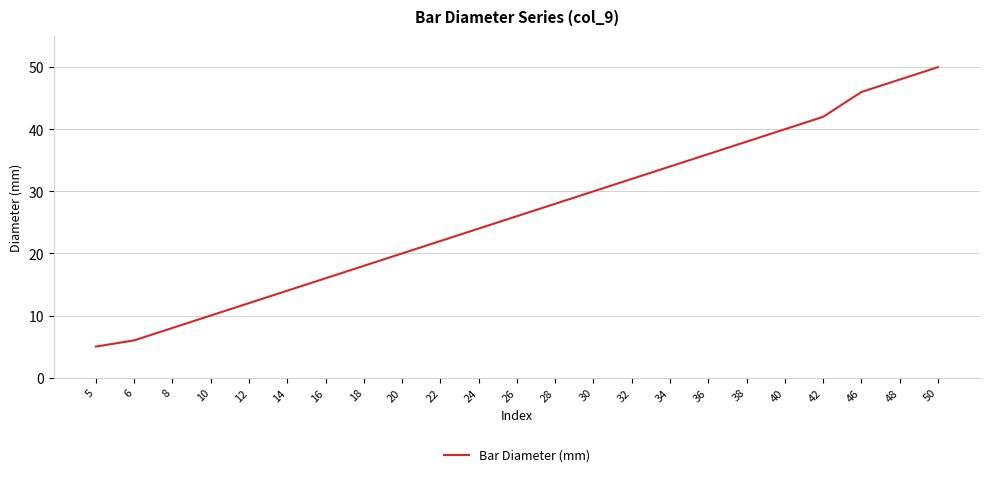

List the labels in order of value, smallest first.

5, 6, 8, 10, 12, 14, 16, 18, 20, 22, 24, 26, 28, 30, 32, 34, 36, 38, 40, 42, 46, 48, 50